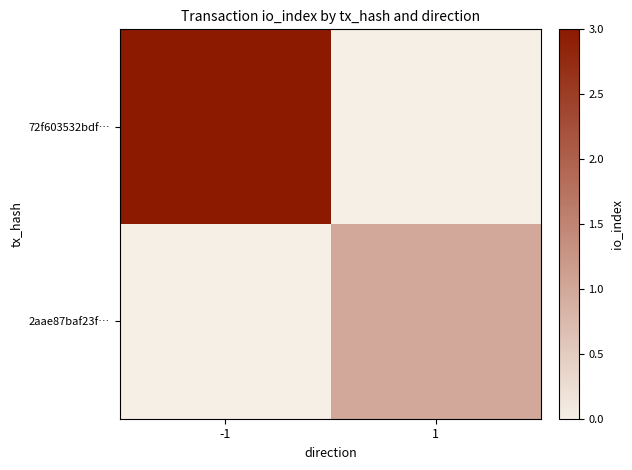

List the labels in order of 2aae87baf23f… value, largest first.

-1, 1